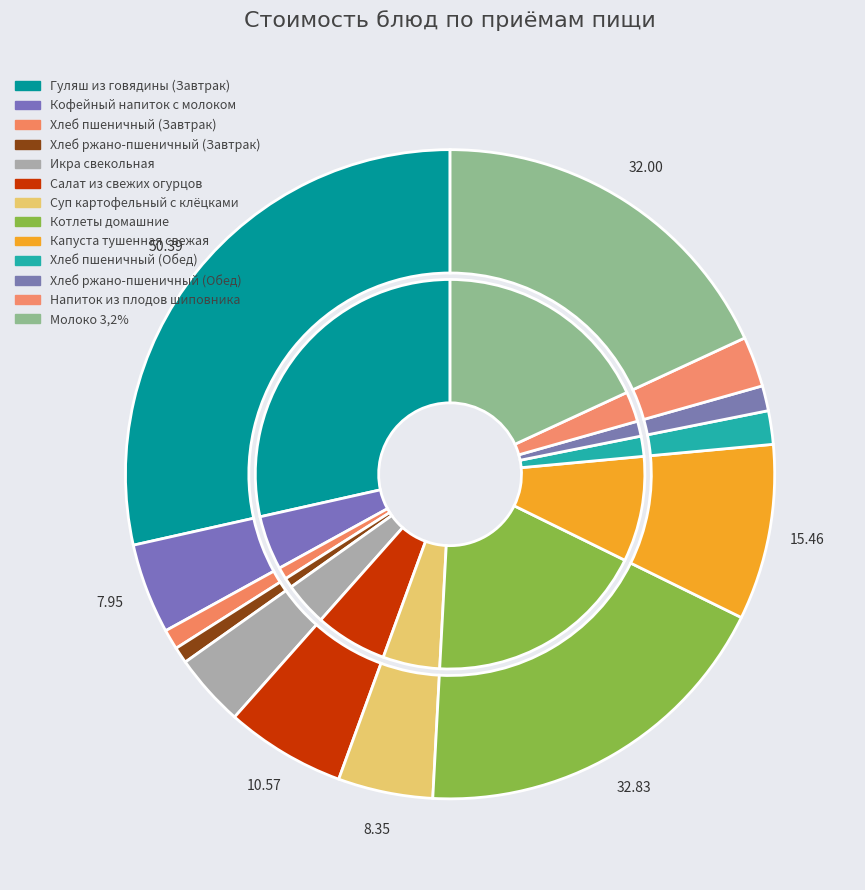

Which category has the smallest portion of the pie?

Хлеб ржано-пшеничный (Завтрак)